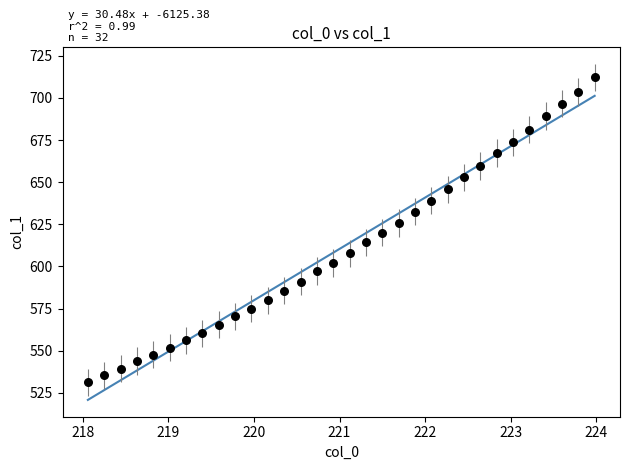

What is the range of Y values (max minus min)?

181.1